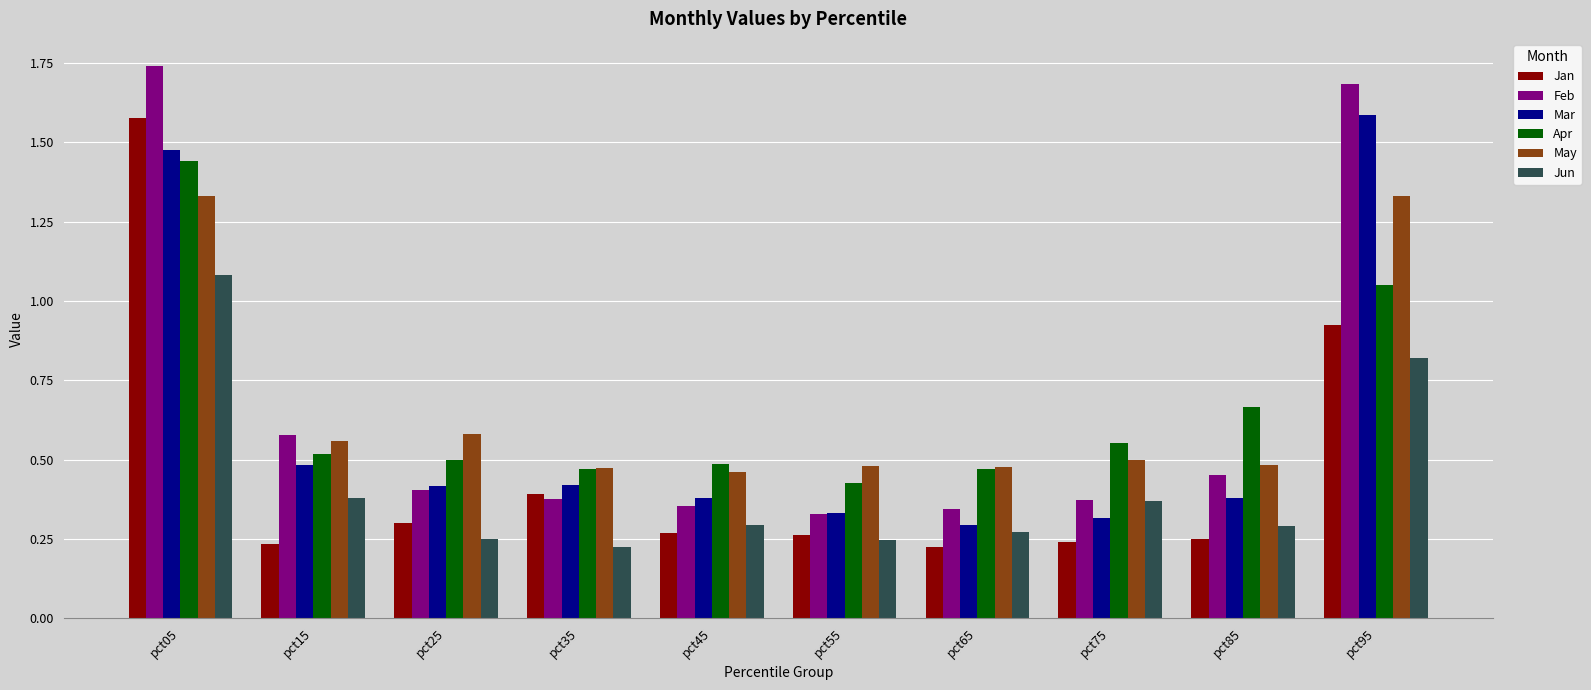

What is the highest value of the Jun series?

1.1